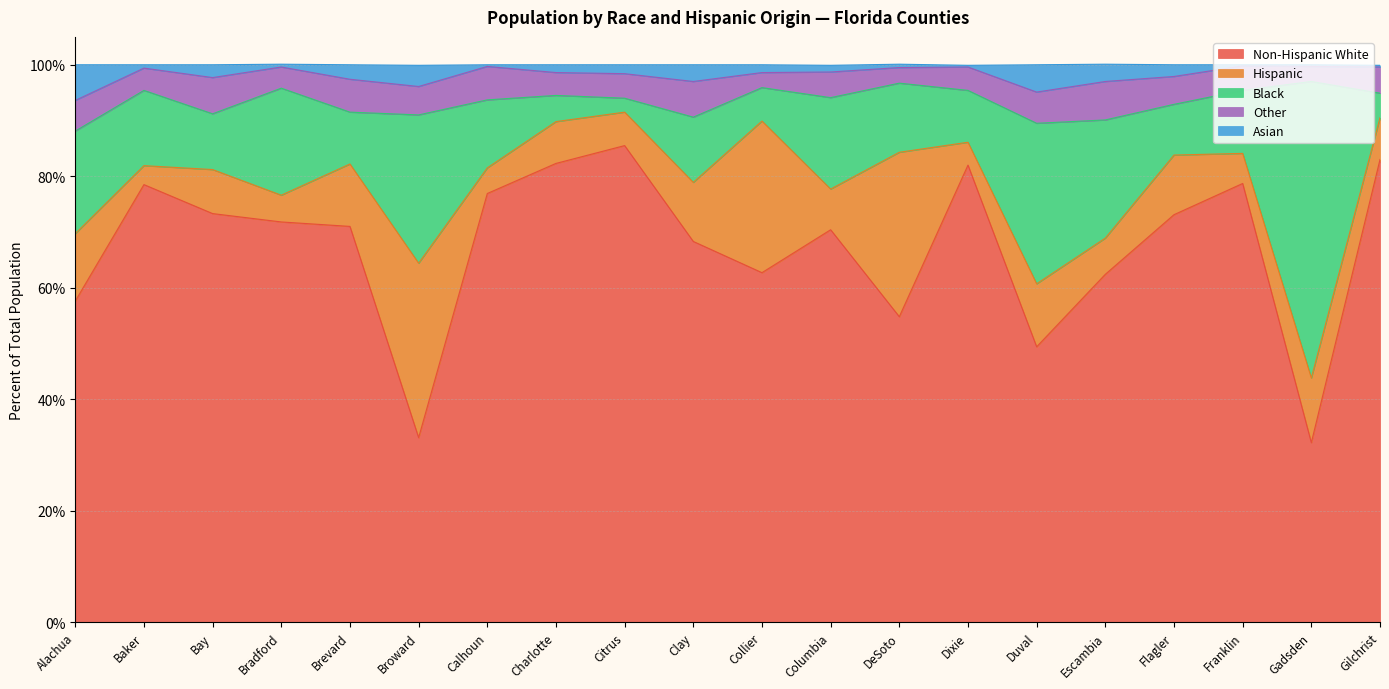

What is the average value of the Asian series?

1.8